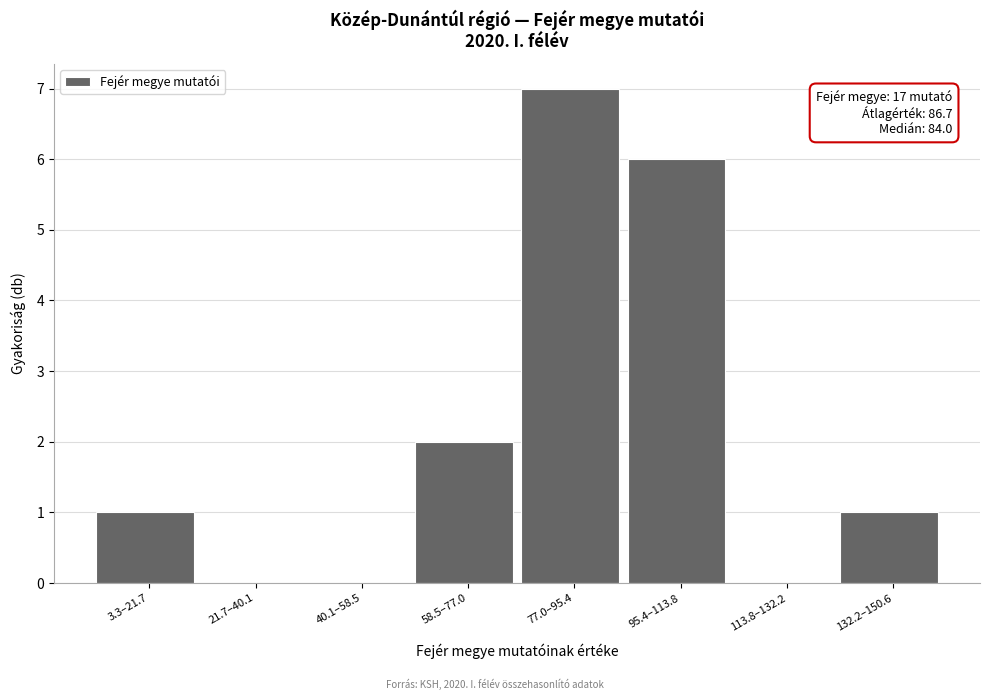

Reading left to right, what are all the values shown in this chart?

3.3–21.7=1	21.7–40.1=0	40.1–58.5=0	58.5–77.0=2	77.0–95.4=7	95.4–113.8=6	113.8–132.2=0	132.2–150.6=1